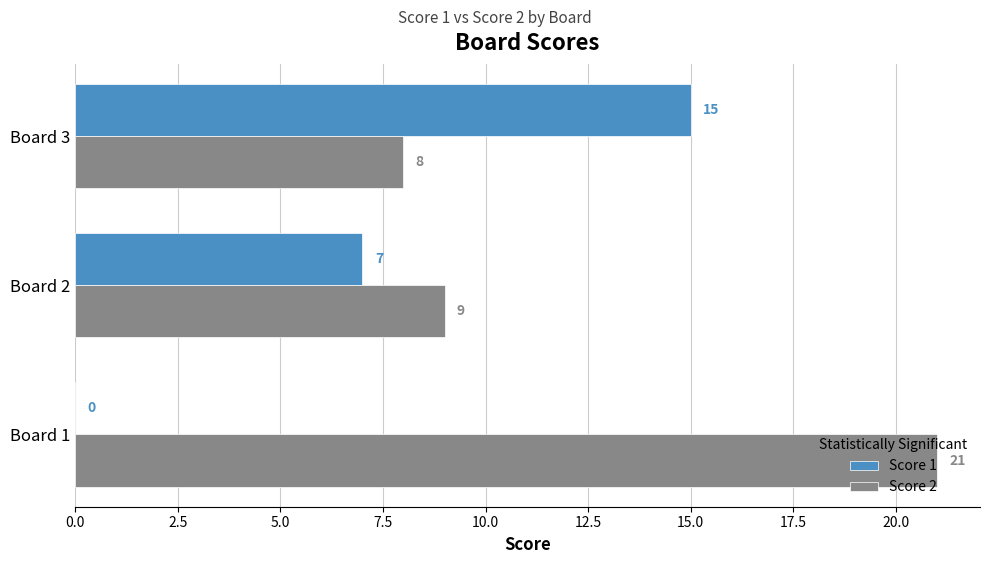

How many values in Score 1 are above zero?

2